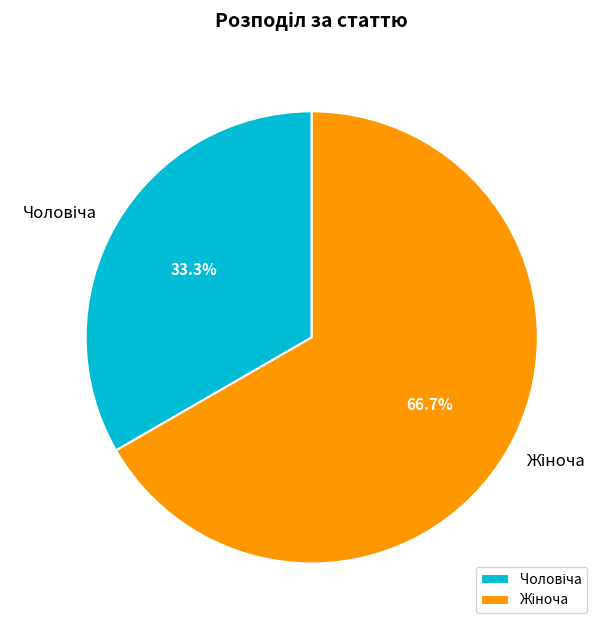

To the nearest percent, what is the difference between the largest and smallest slice percentages?

33%